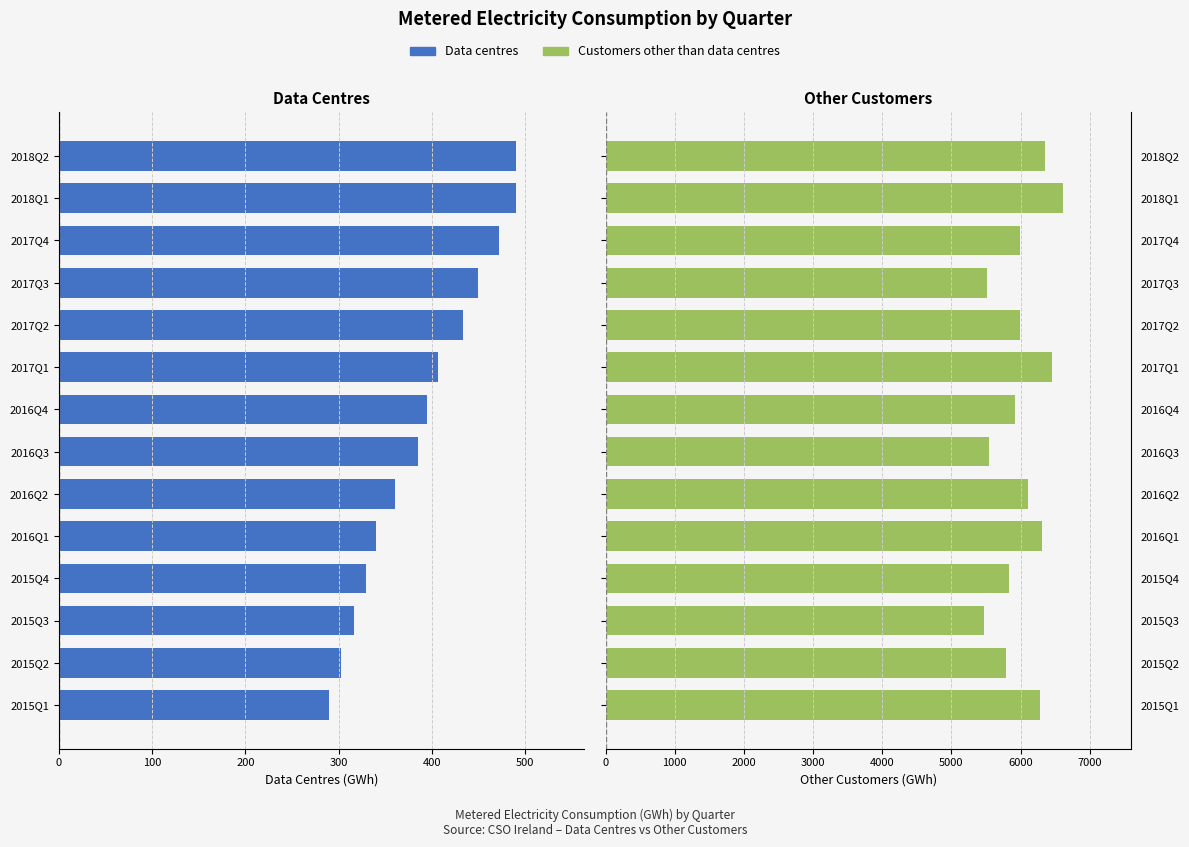

Between 2016Q3 and 2015Q2, which is larger?

2016Q3